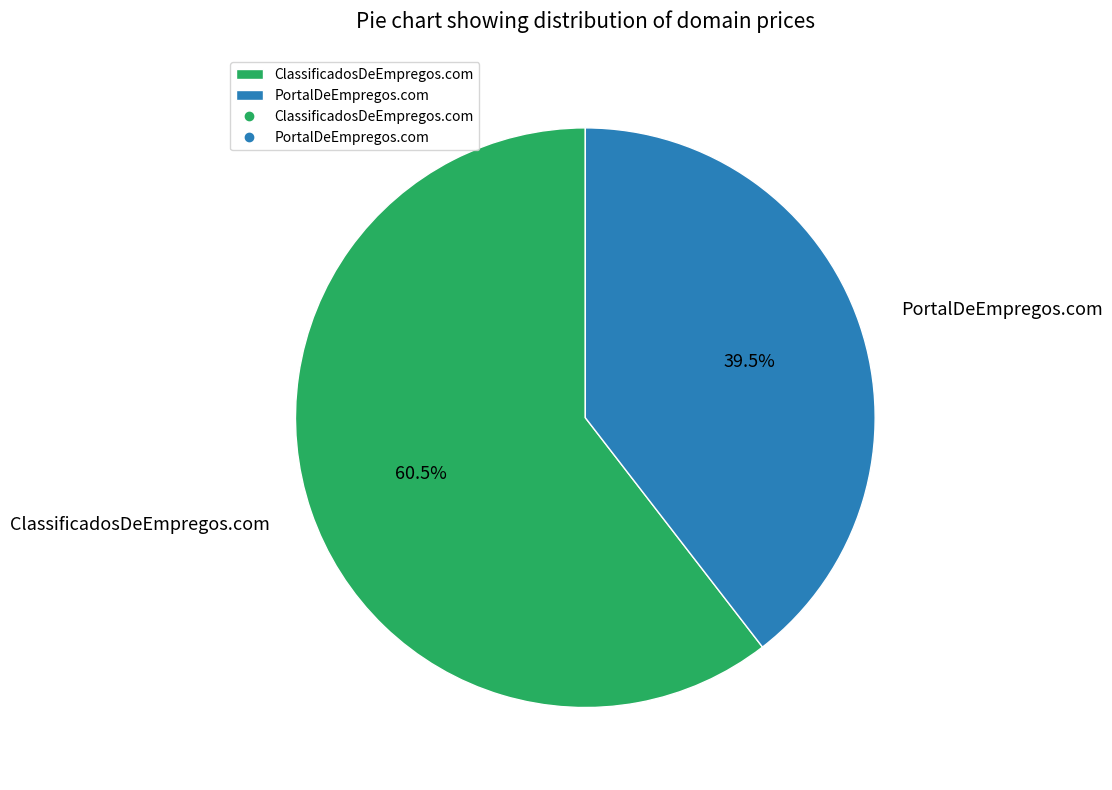

To the nearest percent, what is the difference between the PortalDeEmpregos.com and ClassificadosDeEmpregos.com slice percentages?

21%